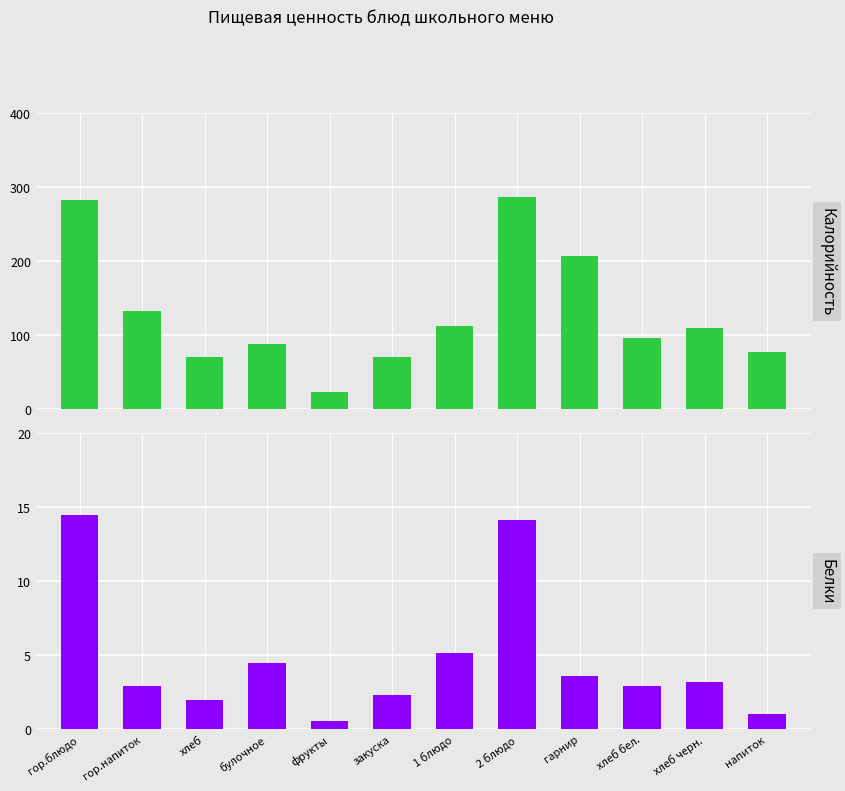

What is the approximate value of Калорийность at булочное?

88.1